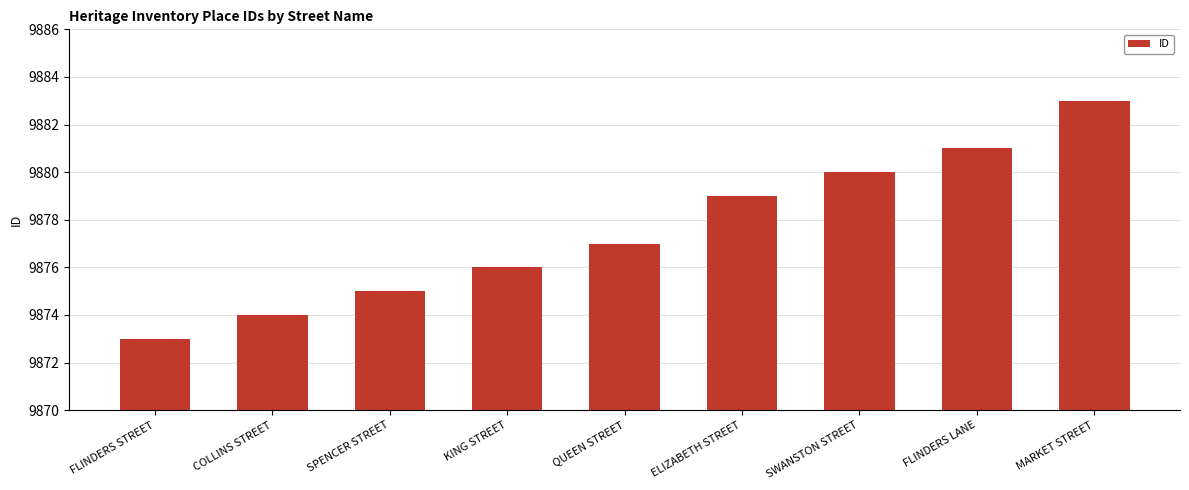

Reading right to left, what are all the values shown in this chart?

MARKET STREET=9883	FLINDERS LANE=9881	SWANSTON STREET=9880	ELIZABETH STREET=9879	QUEEN STREET=9877	KING STREET=9876	SPENCER STREET=9875	COLLINS STREET=9874	FLINDERS STREET=9873